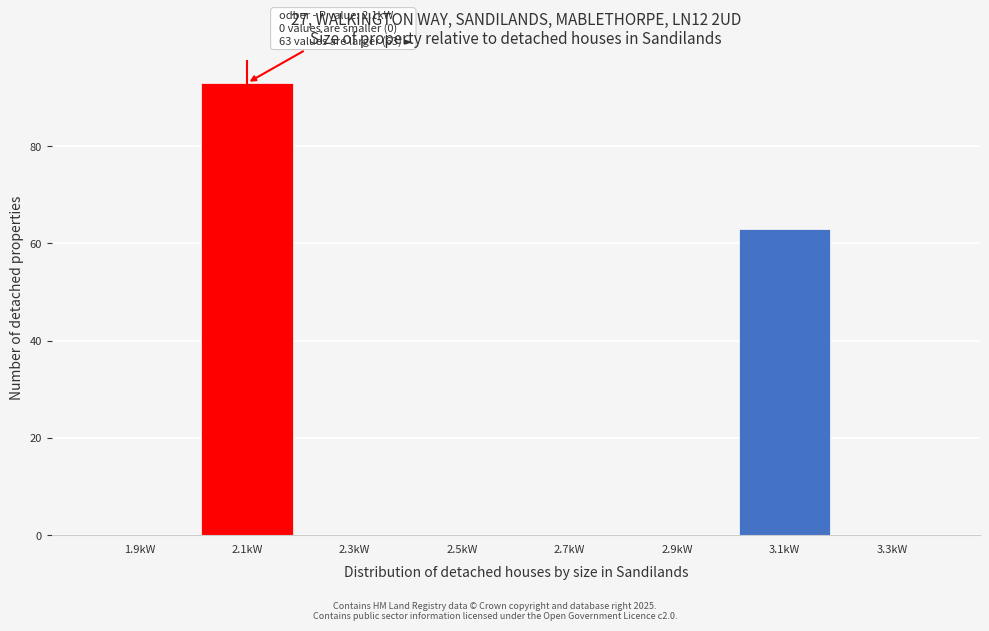

Over which range of the x-axis is the bar tallest?

2.0 to 2.2